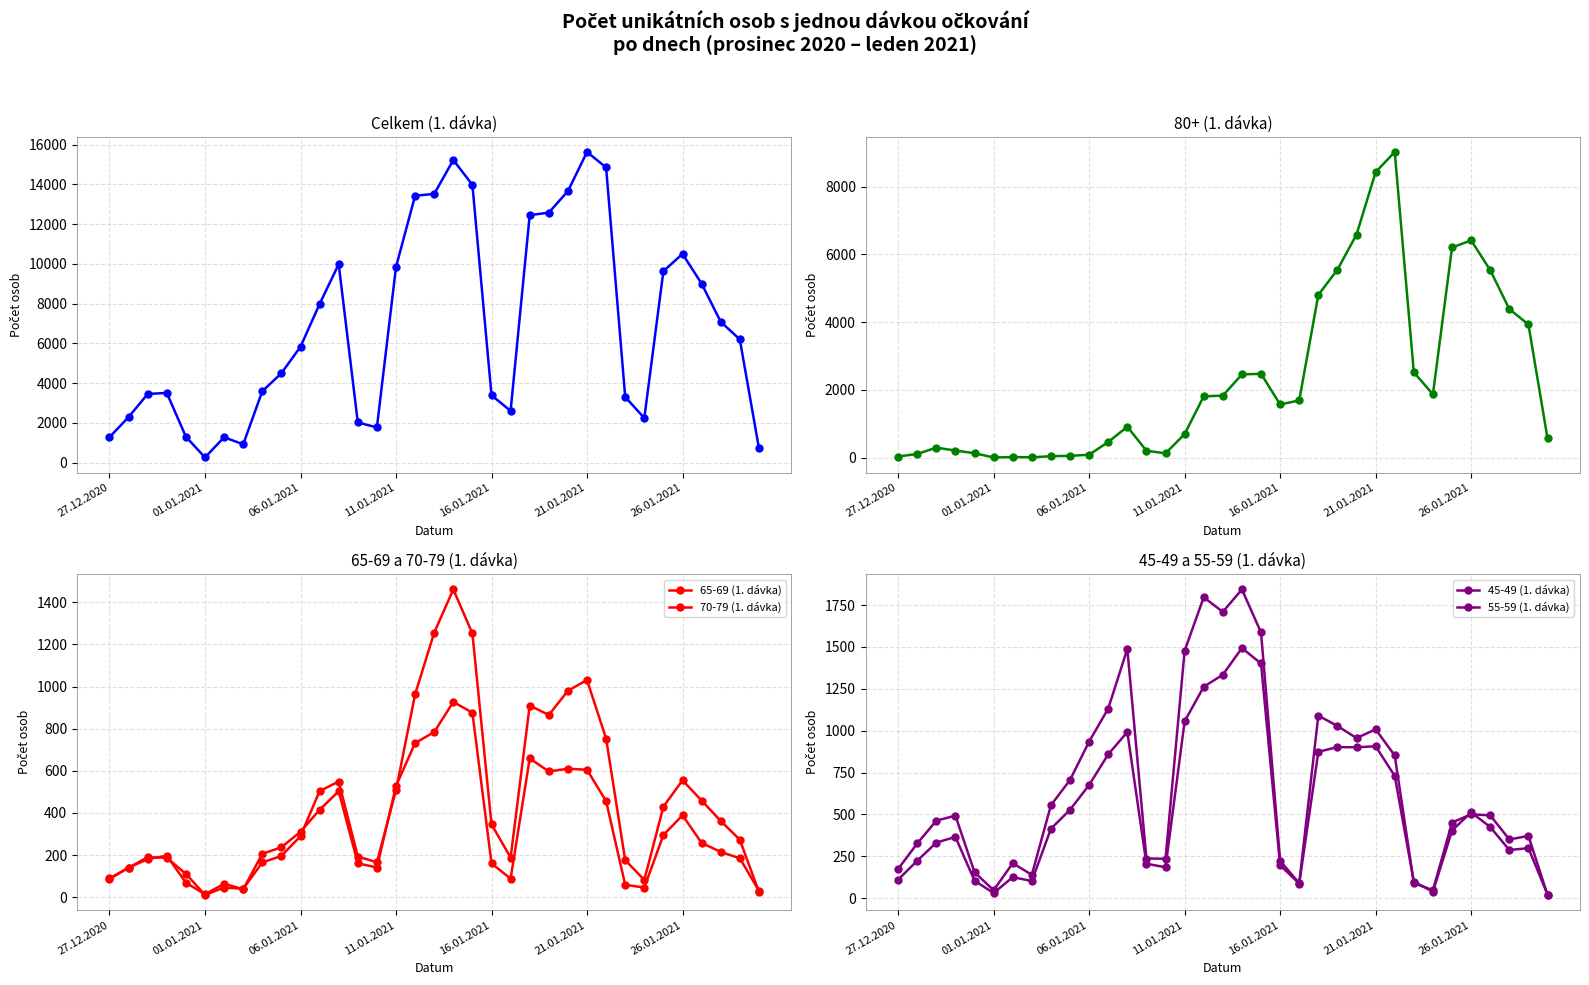

True or false: Celkem (1. dávka) and 80+ (1. dávka) cross at least once.

False